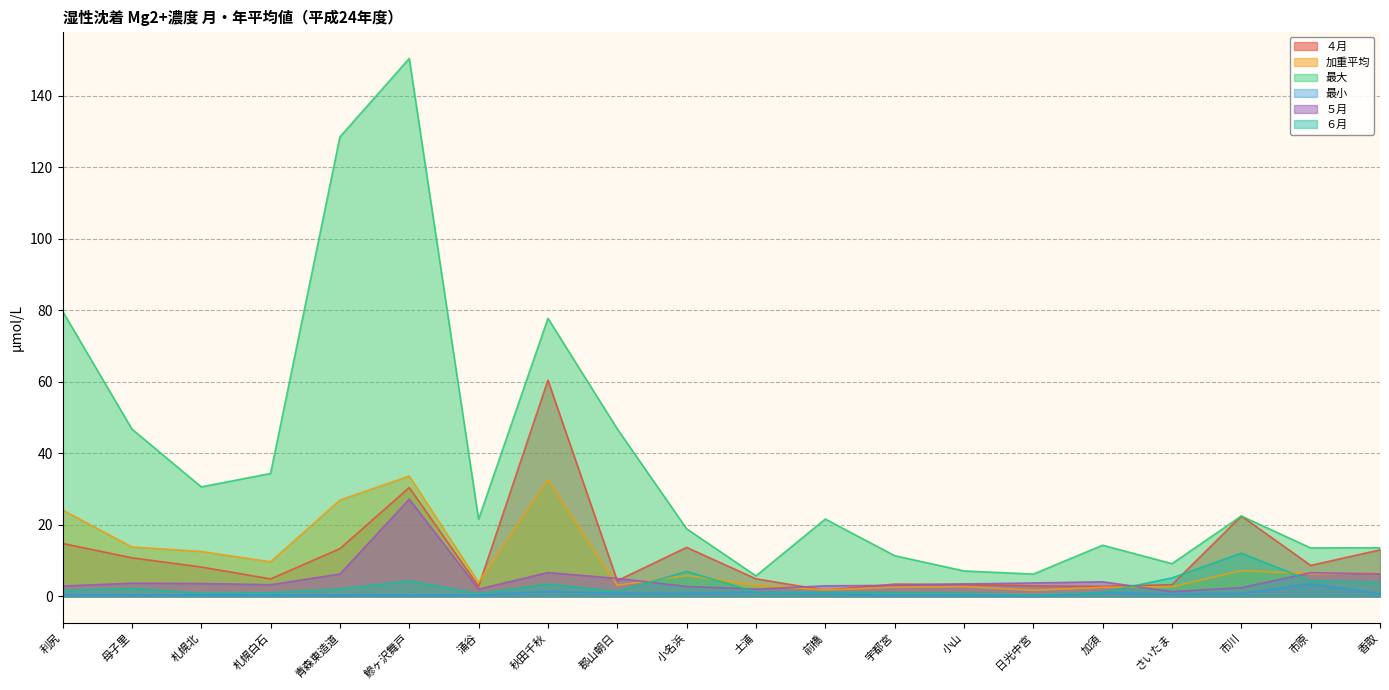

What is the label of the 2nd point from the left?

母子里